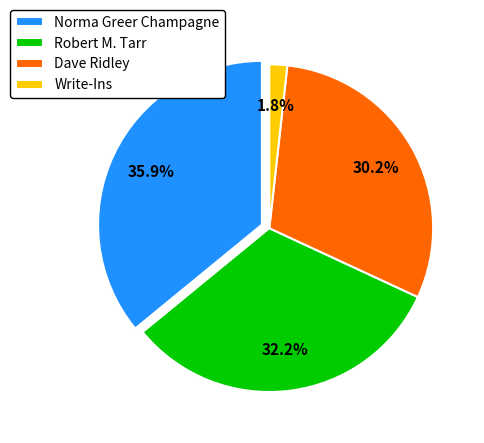

Does Dave Ridley represent more than half of the total?

No